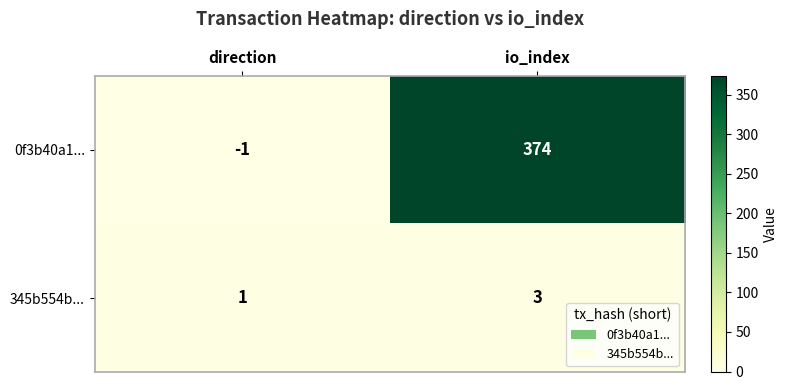

At which category is the sum across all series the highest?

io_index